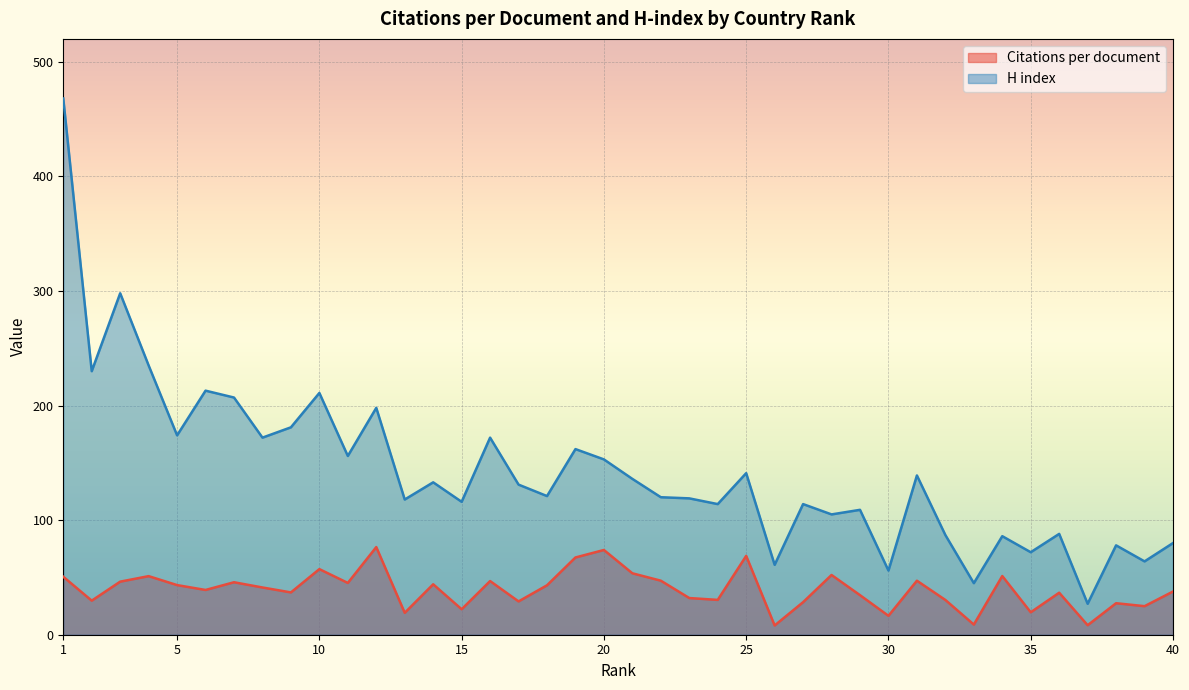

Reading right to left, what are all the values shown in this chart?

Citations per document: 40=37.7	39=24.9	38=27.5	37=8.3	36=36.7	35=19.6	34=51.2	33=8.9	32=30.3	31=47.1	30=16.5	29=34.5	28=52.1	27=28.4	26=8.1	25=68.8	24=30.4	23=32.0	22=47.2	21=53.6	20=74.0	19=67.4	18=43.1	17=29.1	16=46.8	15=22.2	14=44.0	13=19.1	12=76.5	11=45.2	10=57.2	9=36.9	8=41.2	7=45.8	6=39.1	5=43.3	4=51.1	3=46.3	2=29.7	1=50.6
H index: 40=80.0	39=64.0	38=78.0	37=27.0	36=88.0	35=72.0	34=86.0	33=45.0	32=87.0	31=139.0	30=56.0	29=109.0	28=105.0	27=114.0	26=61.0	25=141.0	24=114.0	23=119.0	22=120.0	21=136.0	20=153.0	19=162.0	18=121.0	17=131.0	16=172.0	15=116.0	14=133.0	13=118.0	12=198.0	11=156.0	10=211.0	9=181.0	8=172.0	7=207.0	6=213.0	5=174.0	4=235.0	3=298.0	2=230.0	1=468.0